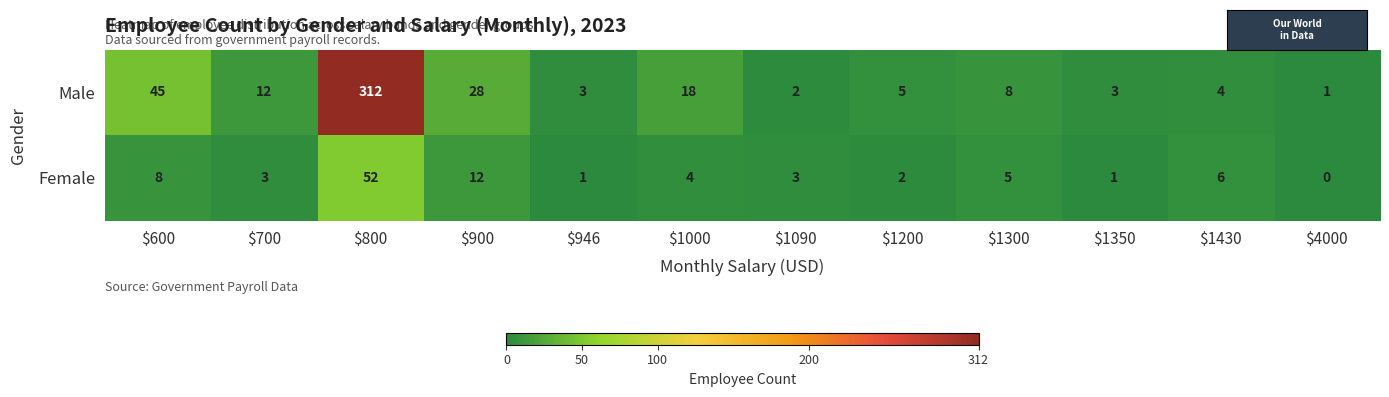

How many series are shown in this chart?

2